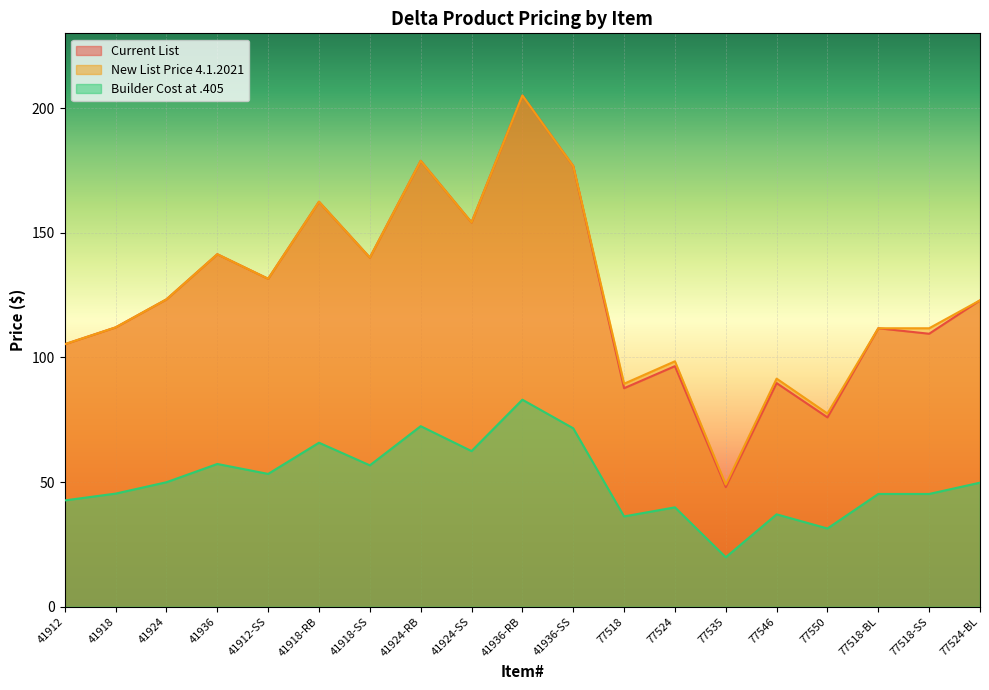

At which label does Builder Cost at .405 reach its minimum?

77535